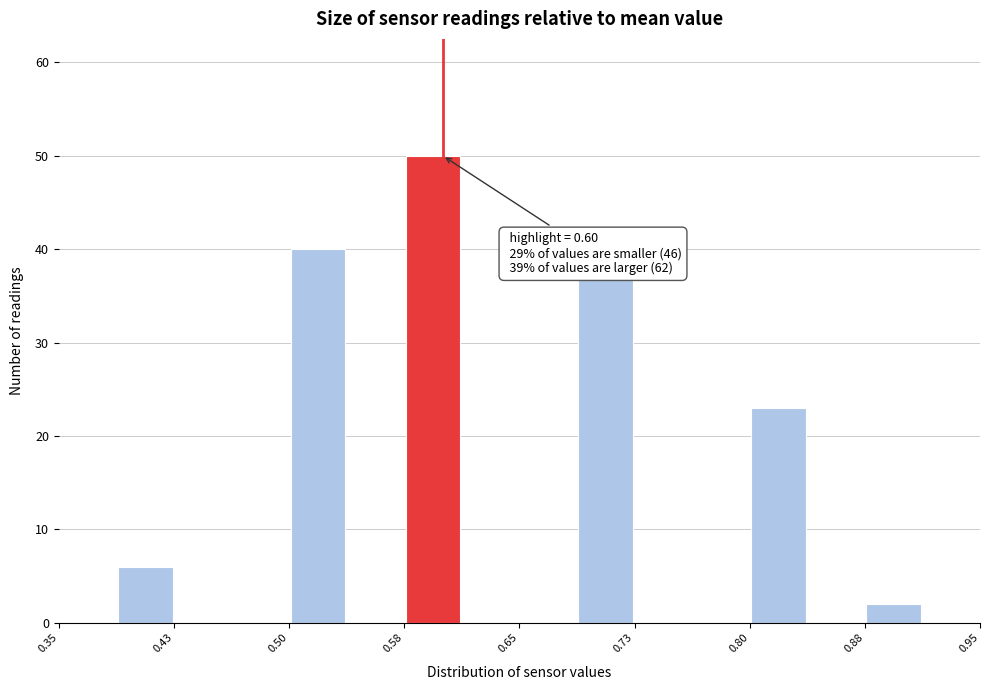

Read against the x-axis, roughly where is the centre of the tallest bar?

0.59